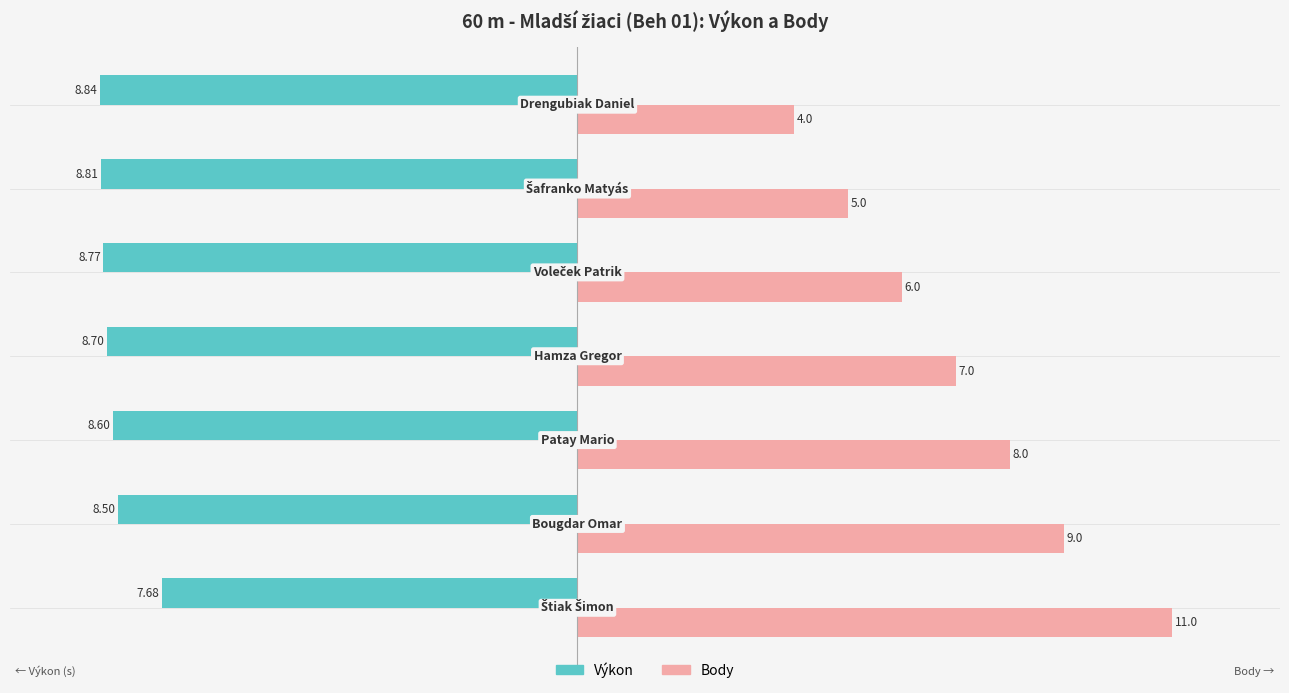

Which series has the widest spread of values?

Body